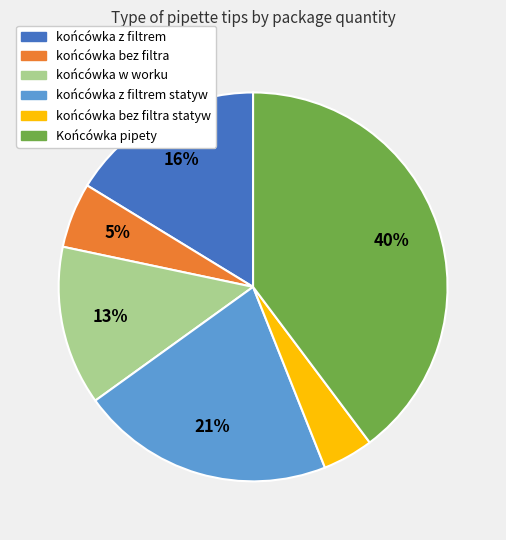

Count the number of slices in the pie.

6